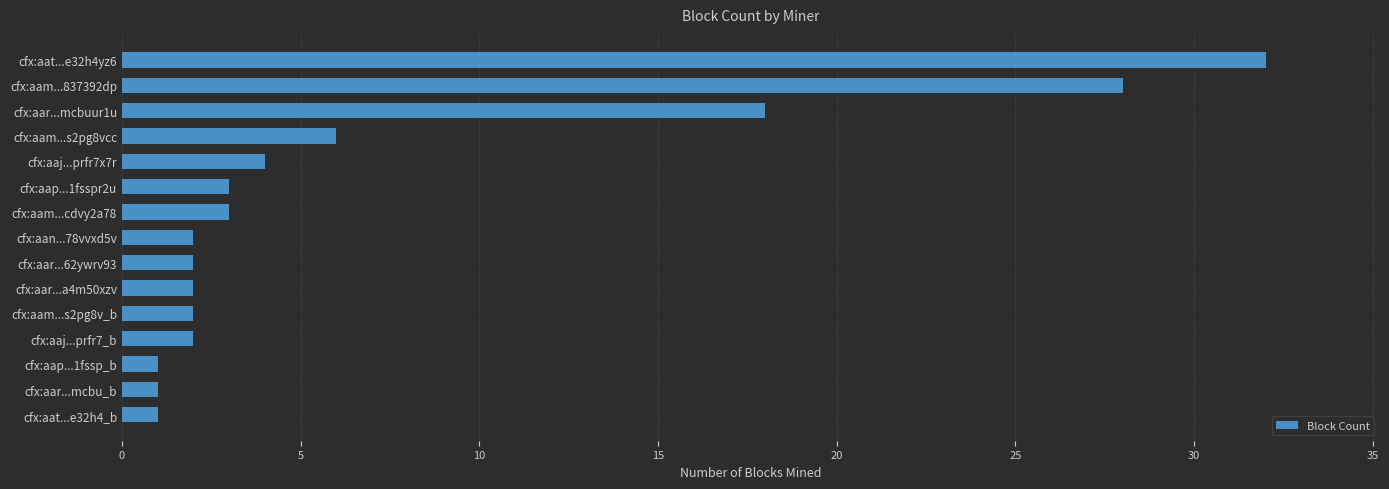

Is it true that the value at cfx:aaj...prfr7x7r is 4?

True